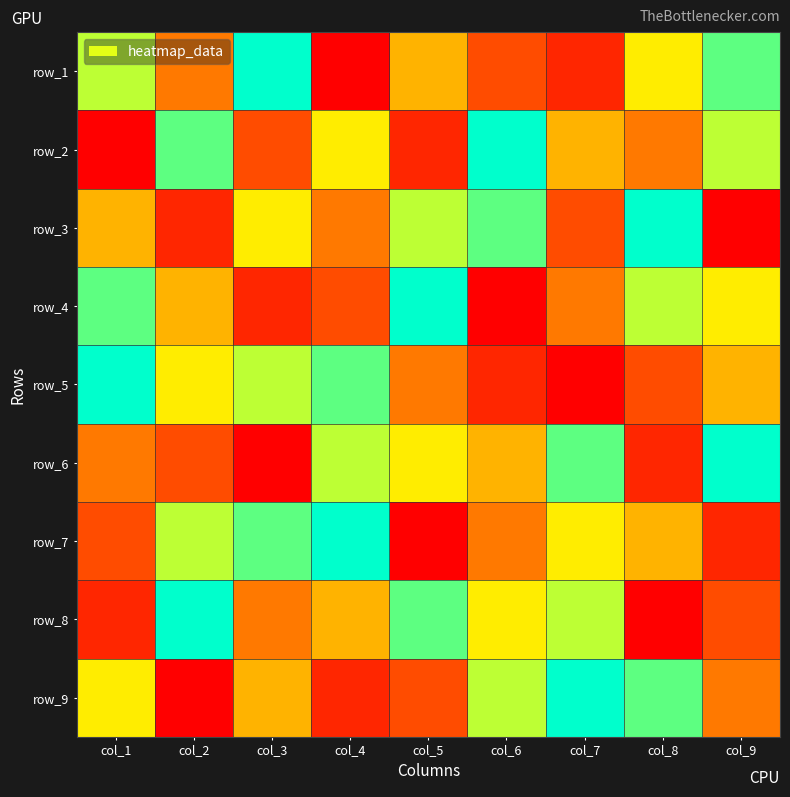

What is the difference between the second highest and minimum values in the row_2 series?

7